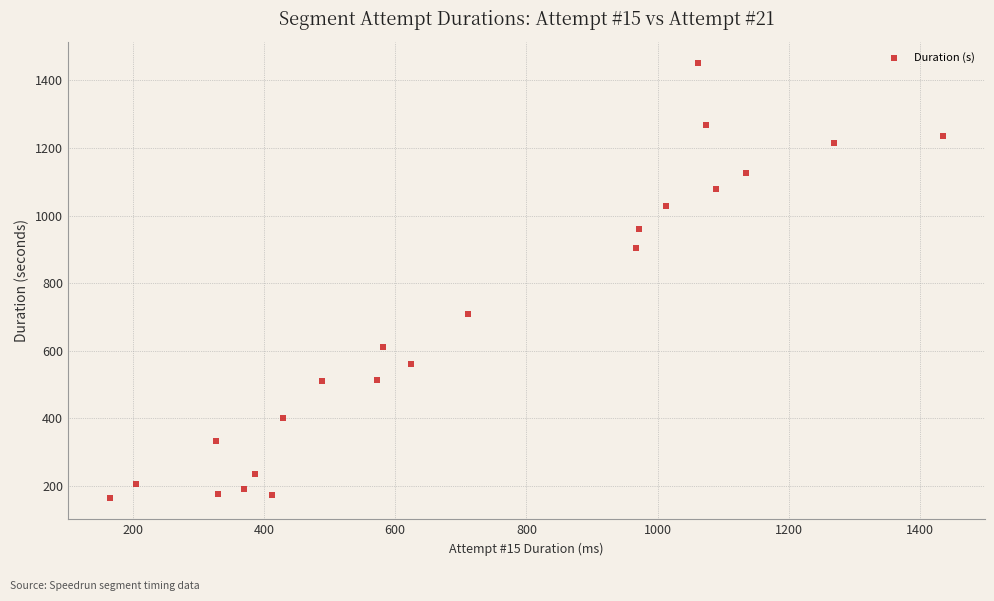

What is the range of Y values (max minus min)?

1285.3